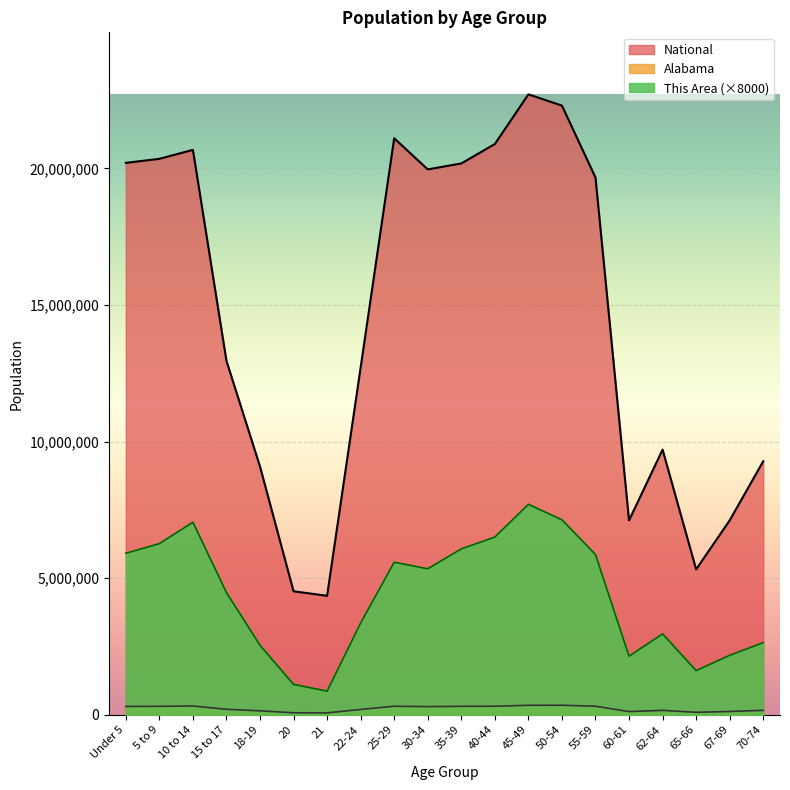

At which label is This Area closest to 4284000?

15 to 17